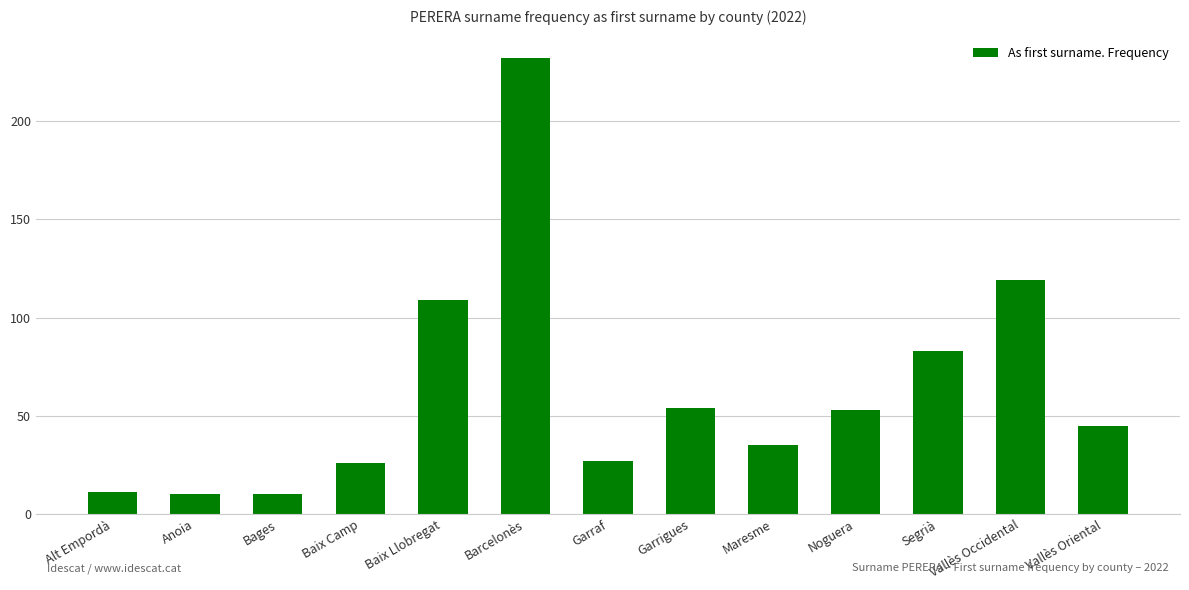

The chart shows a value of 35 at Maresme. True or false?

True